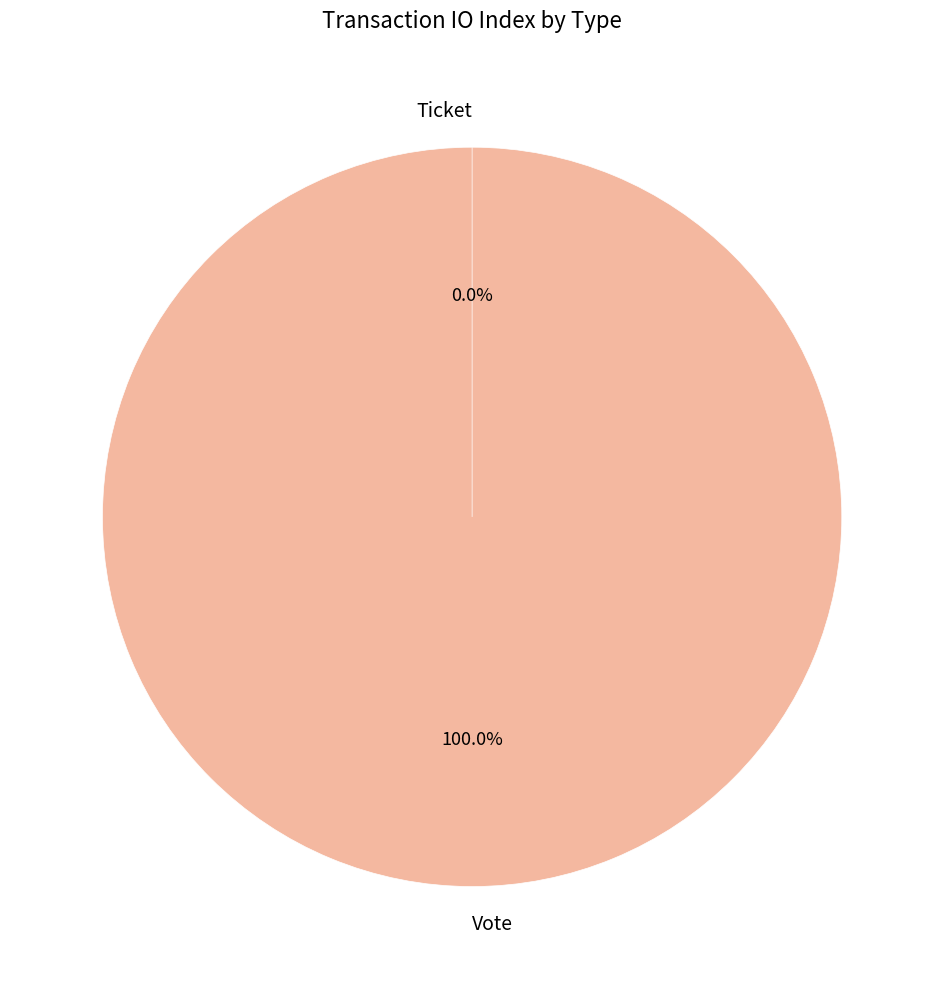

Which slice represents more than half of the pie?

Vote